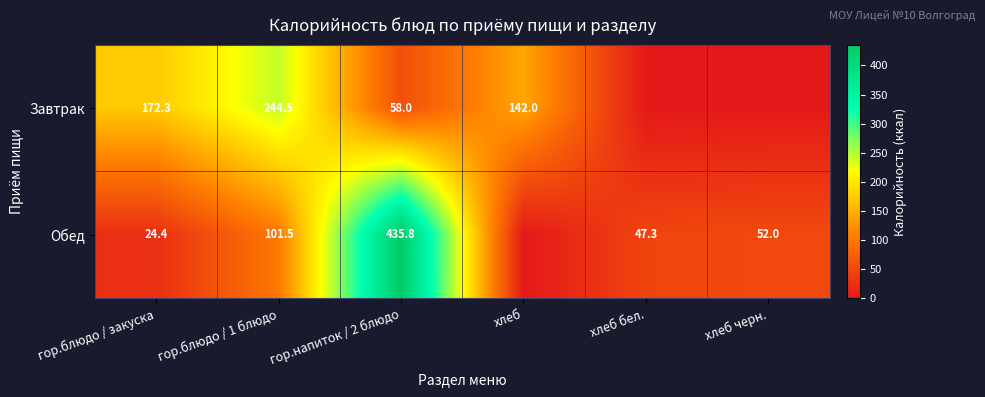

Rank the series at гор.напиток / 2 блюдо from highest to lowest value.

Обед, Завтрак